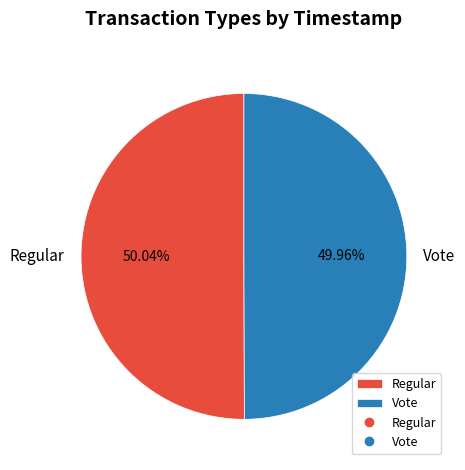

Combined, do Vote and Regular account for over 50%?

Yes